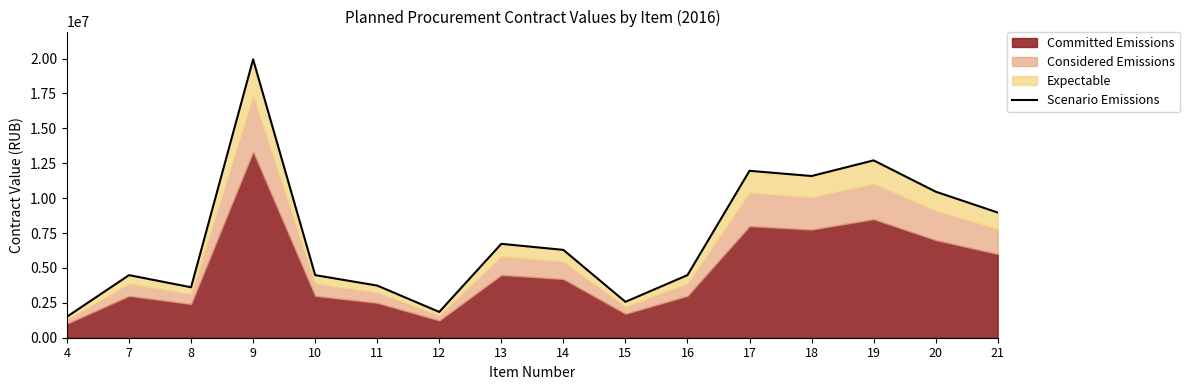

Between 8 and 4, which is larger?

8